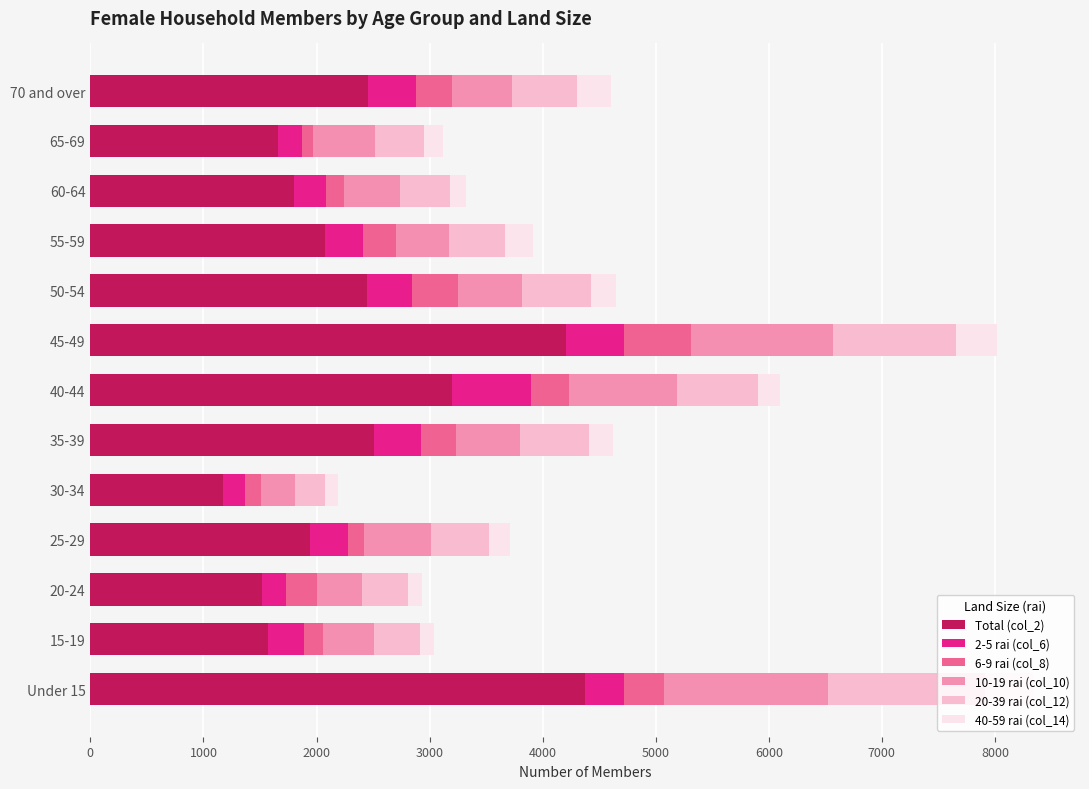

What is the total value across all series at 70 and over?

4602.2